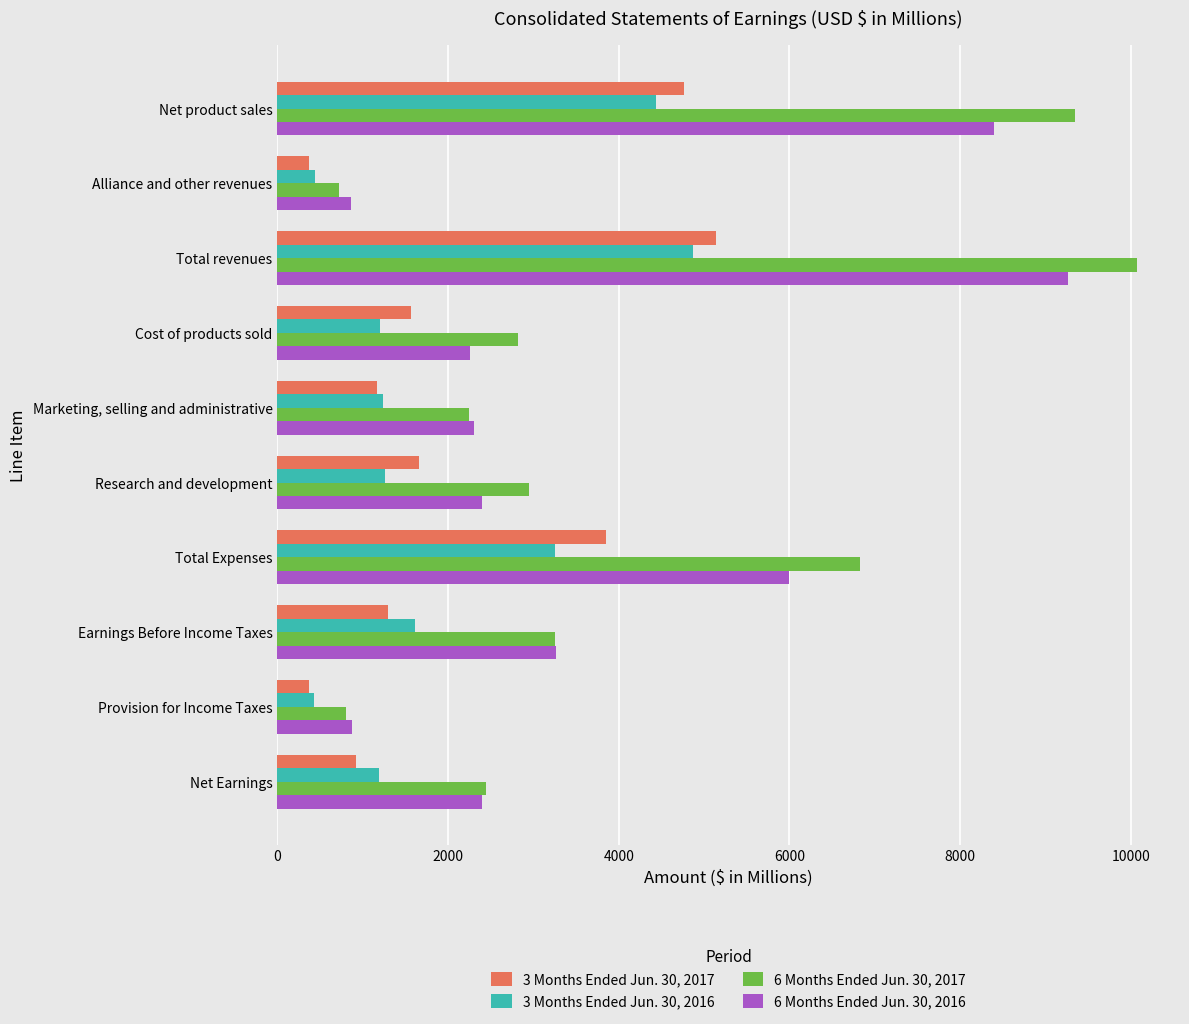

Is the value of 3 Months Ended Jun. 30, 2016 at Net product sales greater than the value of 3 Months Ended Jun. 30, 2017 at Alliance and other revenues?

Yes